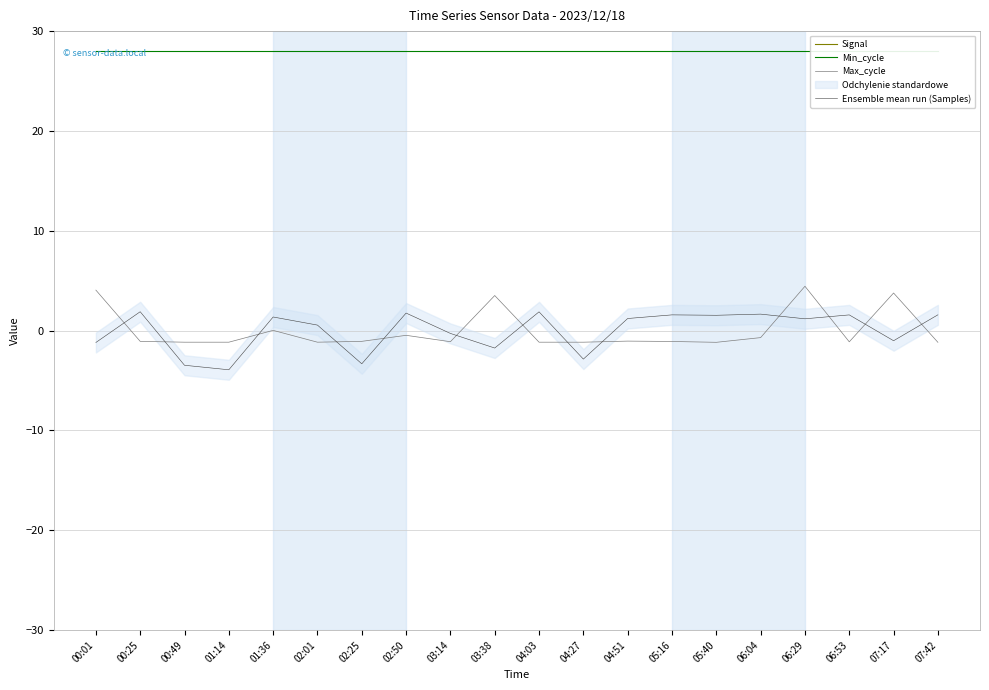

Which series has the largest total across all categories?

Min_cycle